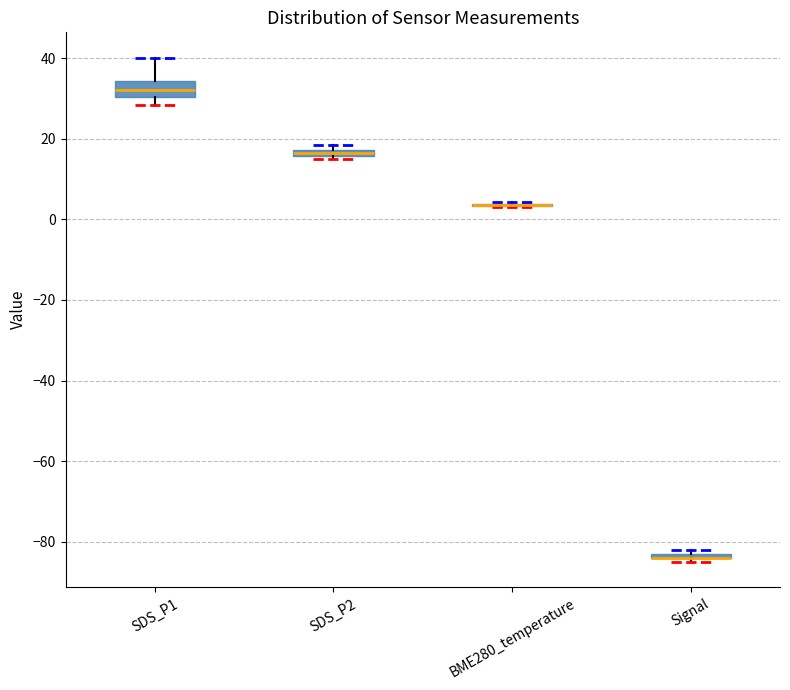

Which box is the tallest, from its lower edge to its upper edge?

SDS_P1